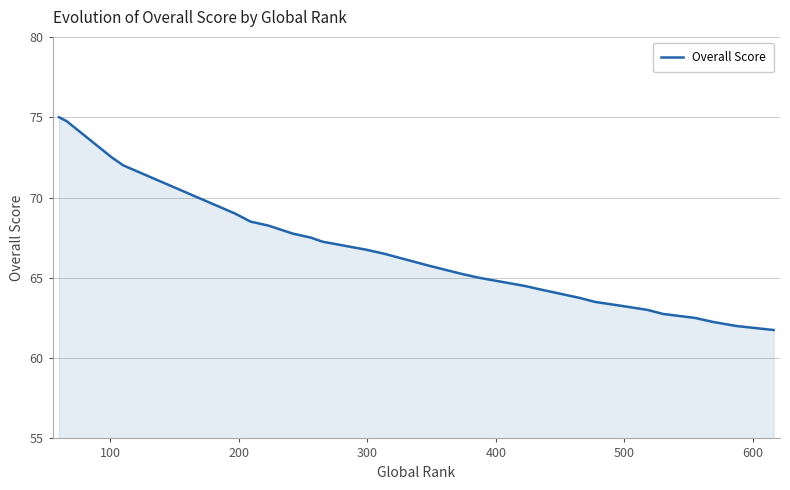

Count the number of data series in this chart.

1